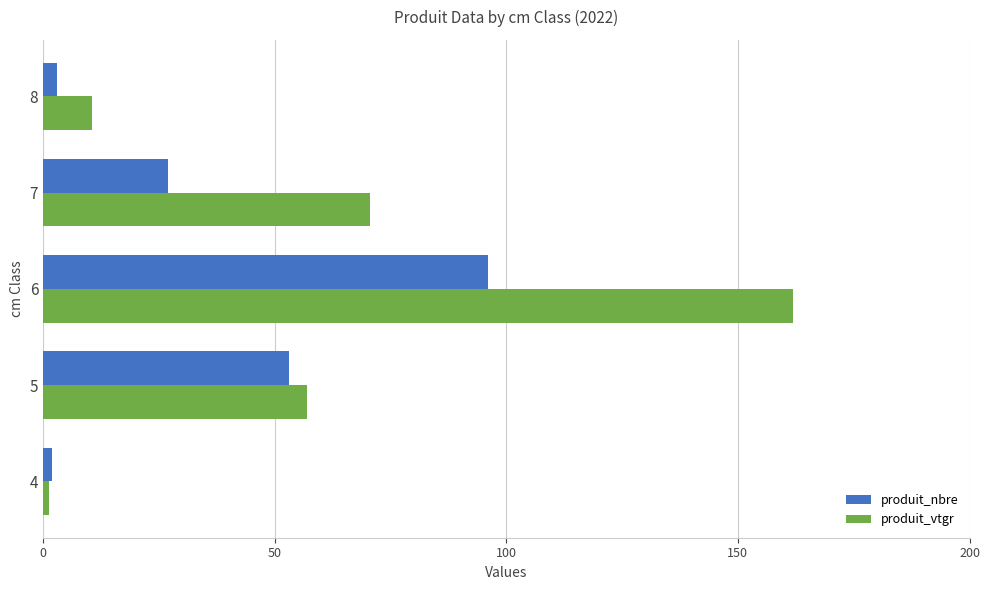

List the series in order of their overall mean, lowest first.

produit_nbre, produit_vtgr